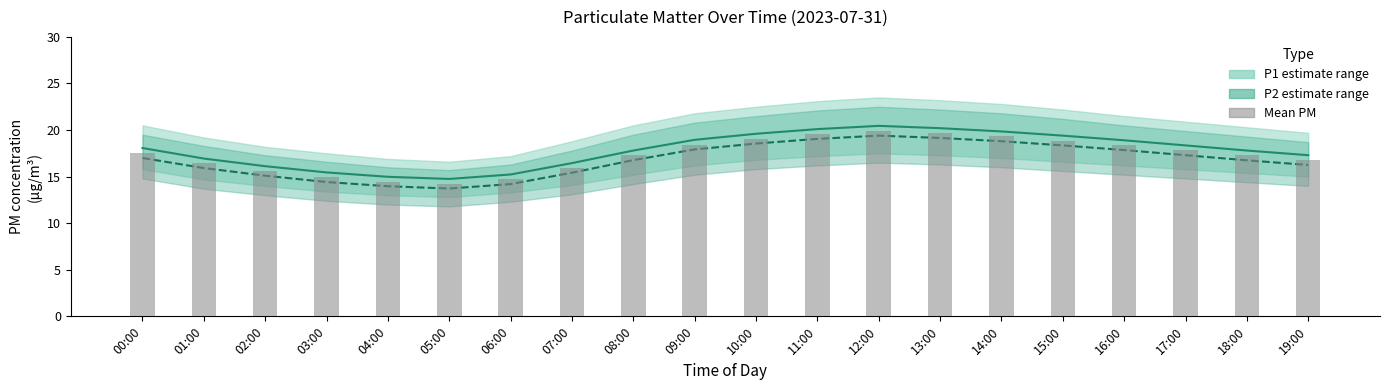

Does the chart contain any negative values?

No